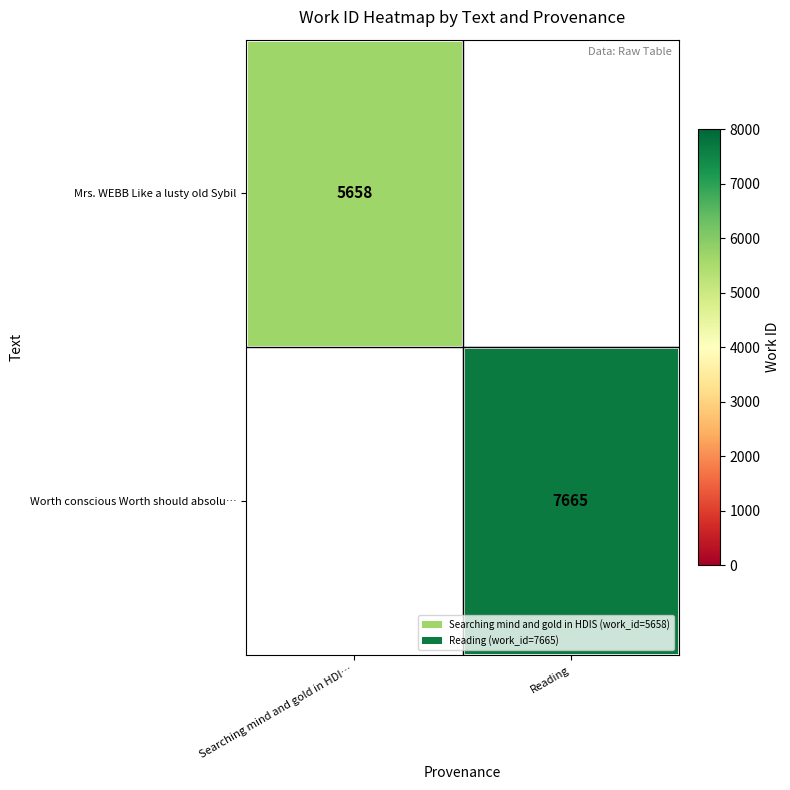

The Worth conscious Worth should absolu… series shows 3785 at Reading. True or false?

False